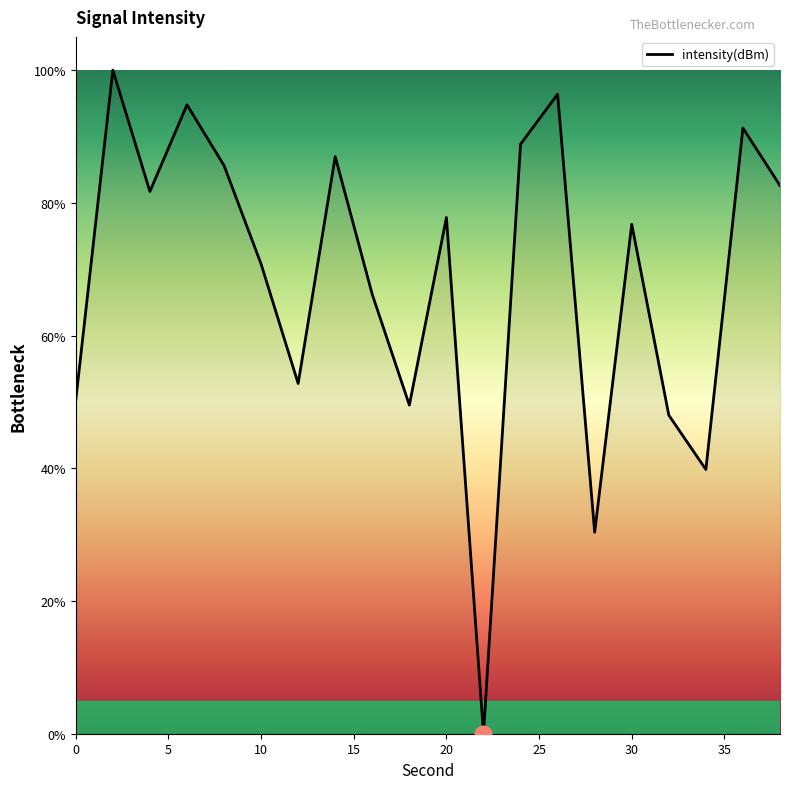

What is the maximum value shown in the chart?

100.0